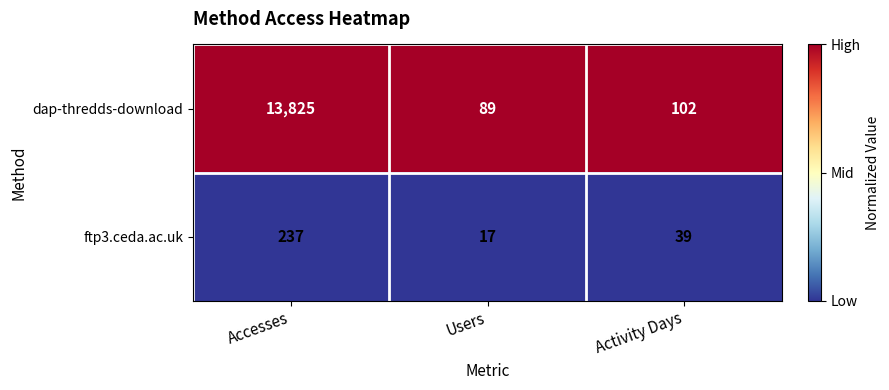

What value does the dap-thredds-download series have at Users?

89